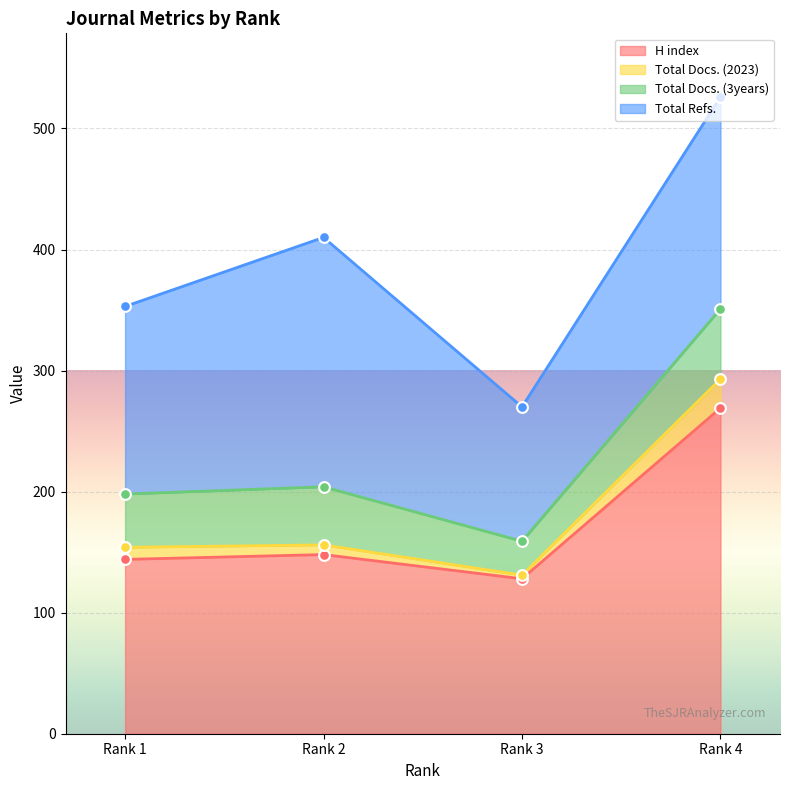

At how many categories does at least one series exceed 244?

1